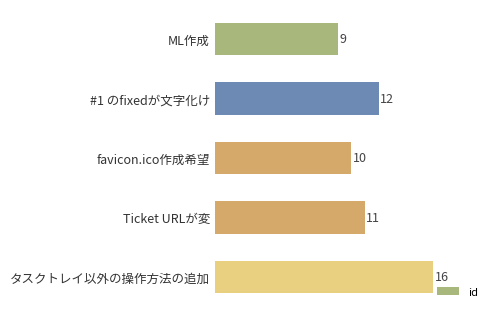

How many bars are there in total?

5